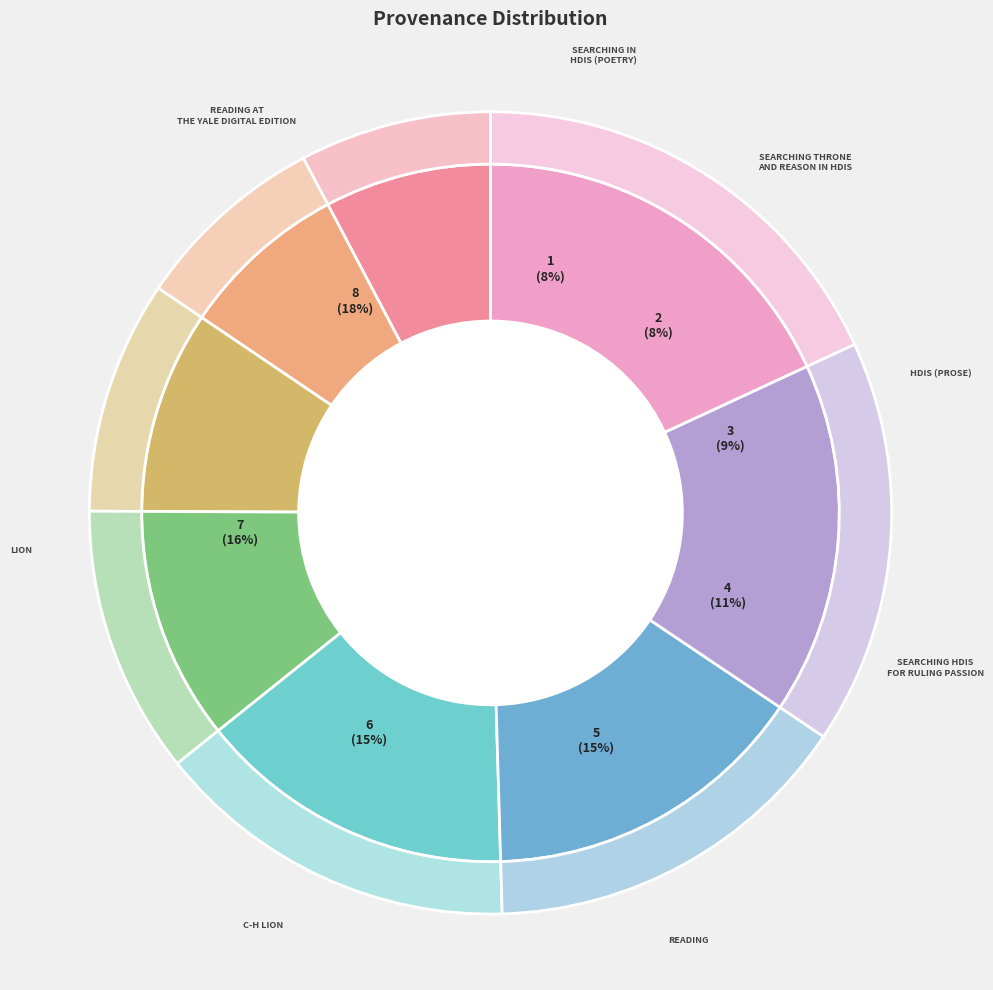

To the nearest percent, what is the average slice percentage?

12%